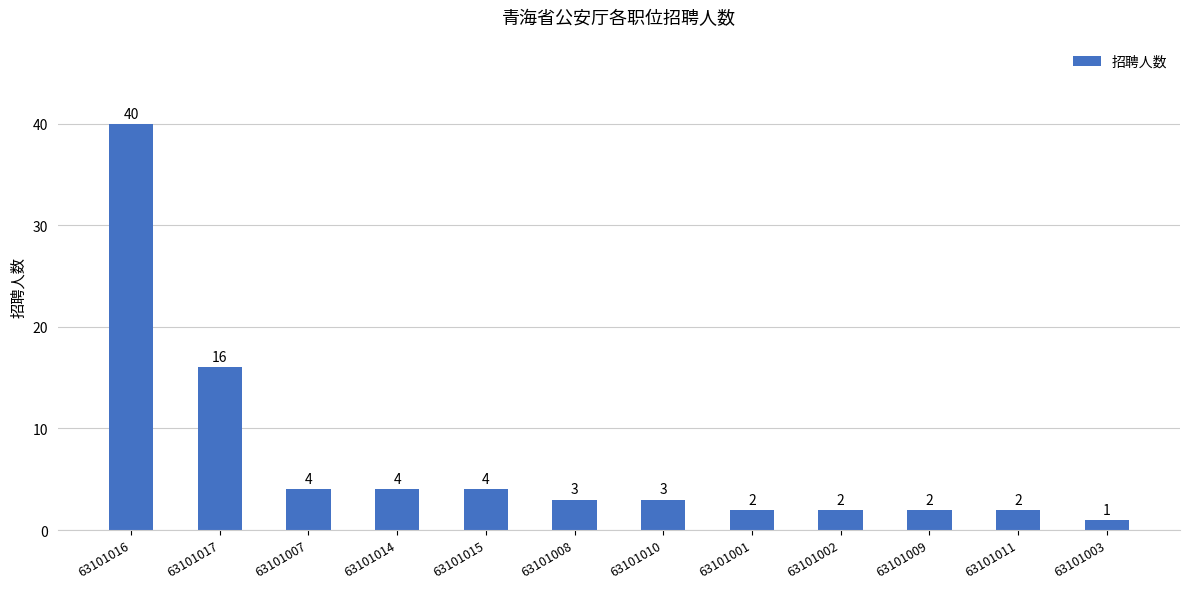

What is the difference between the values at 63101001 and 63101010?

1